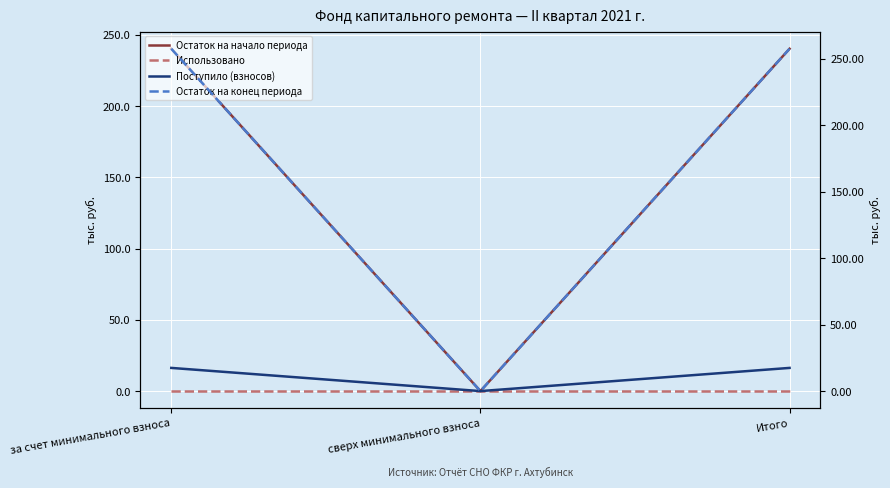

What is the difference between the Остаток на конец периода values at сверх минимального взноса and Итого?

257.6